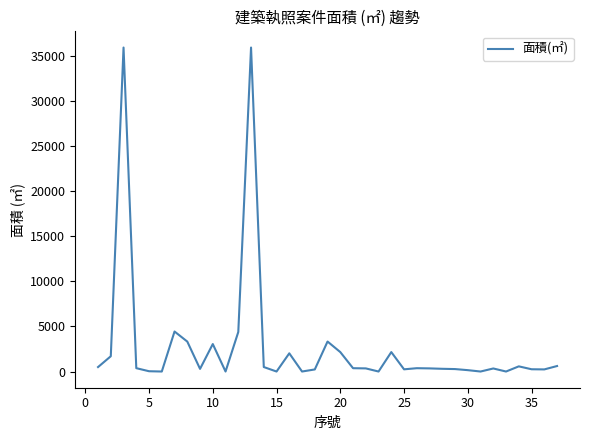

How many values are below 346?

17